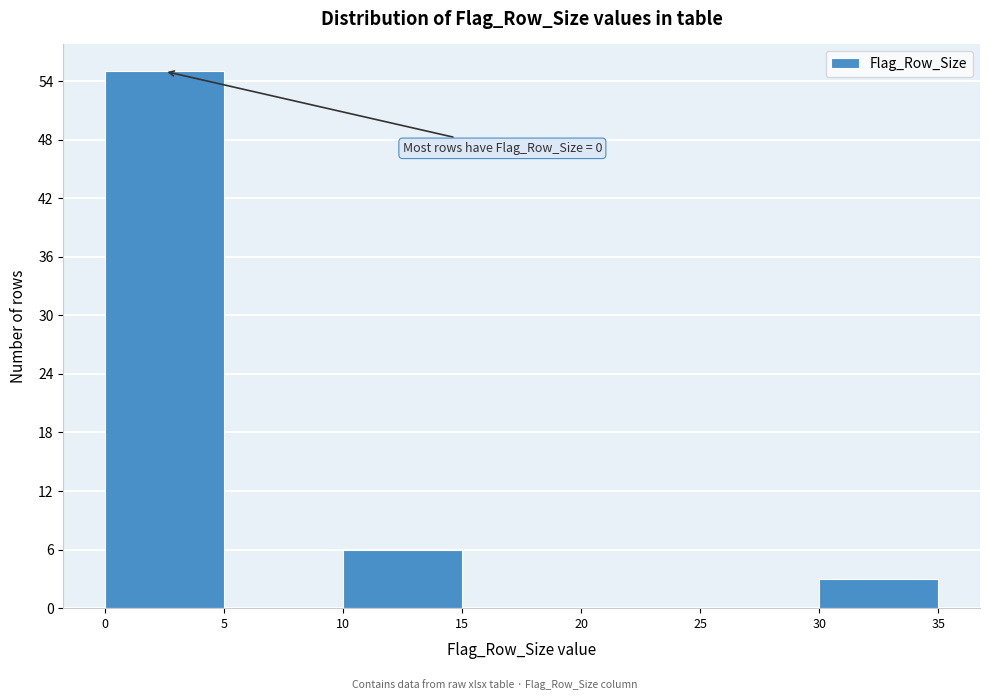

Which range on the x-axis has the tallest bar?

0 to 5